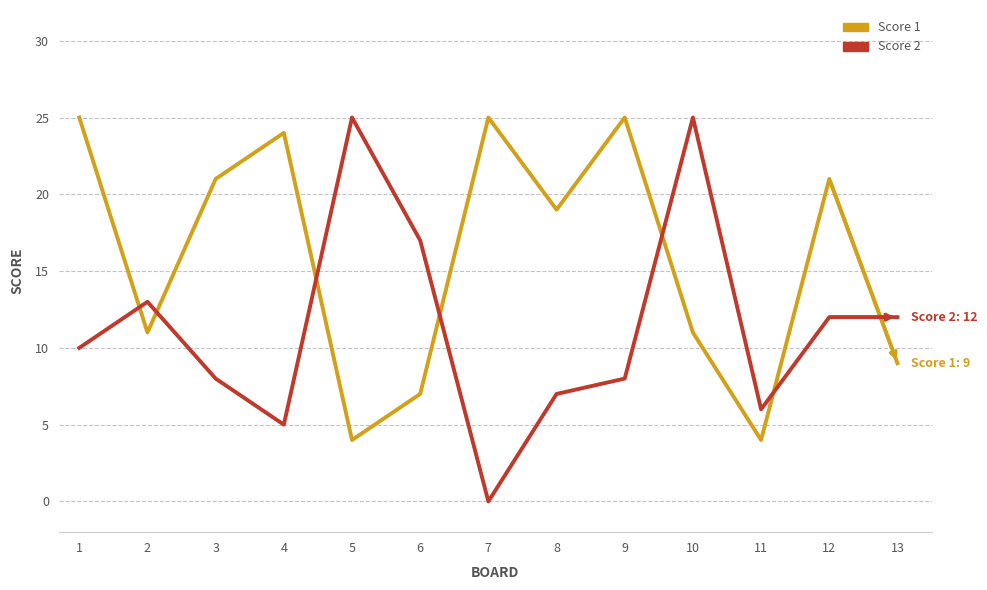

Is the value of Score 1 at 1 greater than the value of Score 2 at 1?

Yes